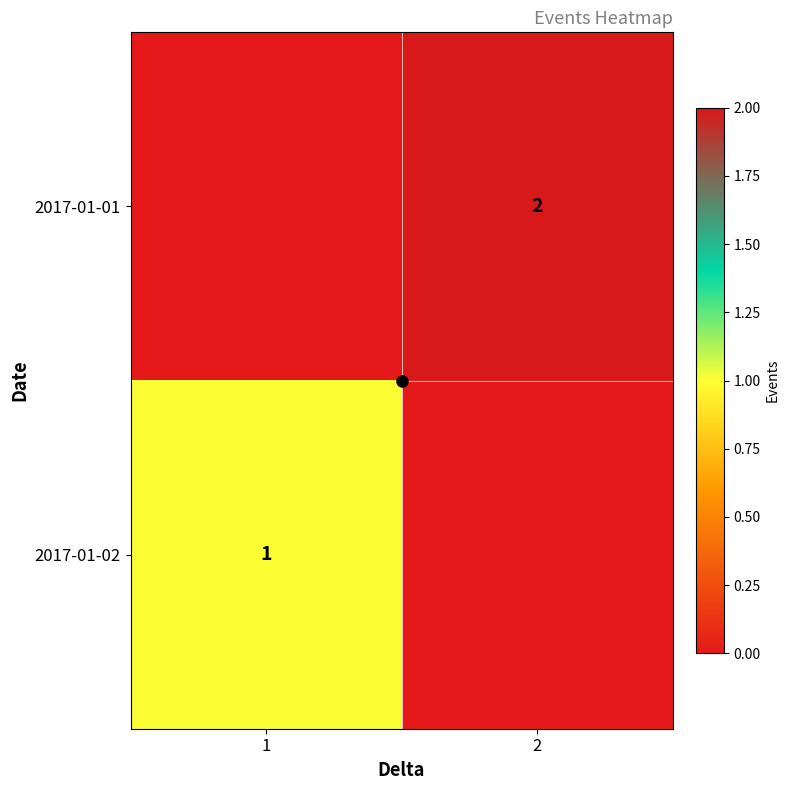

The 2017-01-01 series shows 2 at 2. True or false?

True